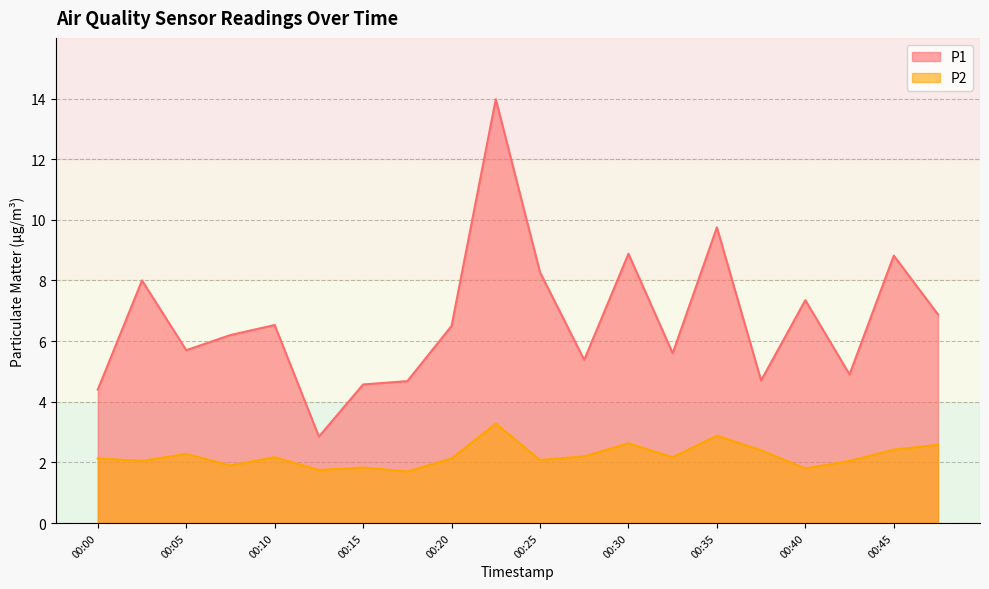

Count the number of data series in this chart.

2